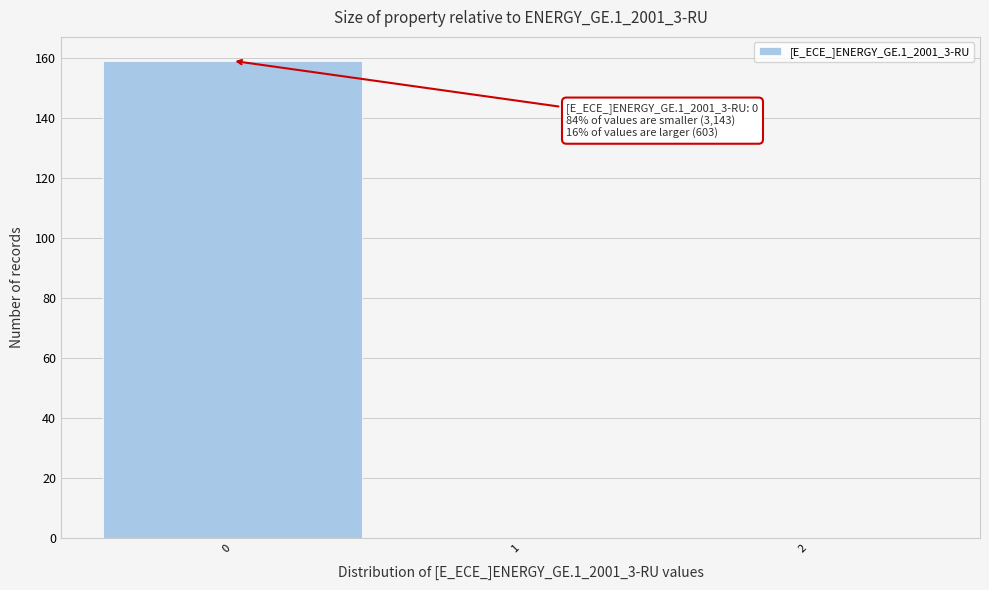

Which range on the x-axis has the tallest bar?

-0.5 to 0.5